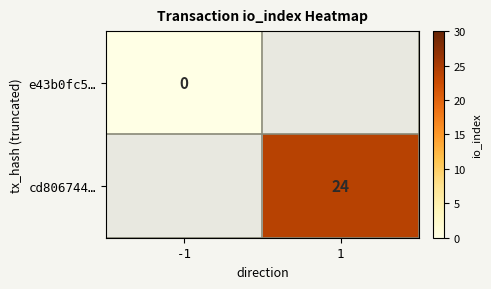

At -1, list the series in order from largest to smallest.

e43b0fc5…, cd806744…